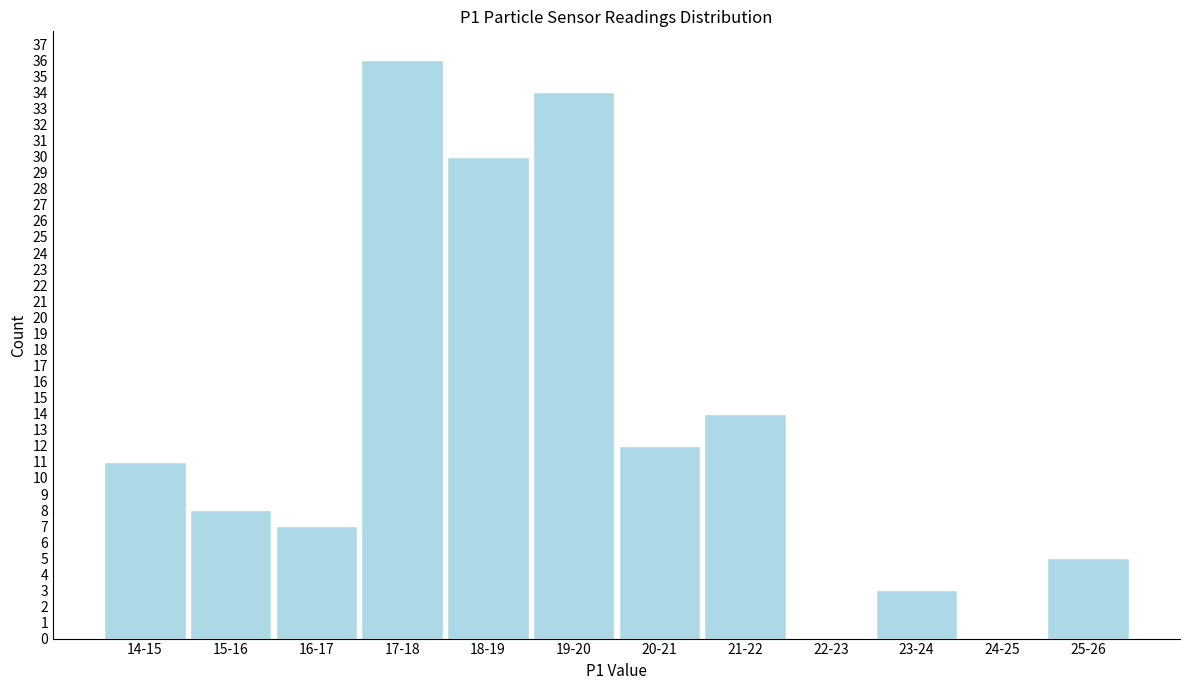

Reading left to right, transcribe all the data shown in this chart.

14-15=11	15-16=8	16-17=7	17-18=36	18-19=30	19-20=34	20-21=12	21-22=14	22-23=0	23-24=3	24-25=0	25-26=5